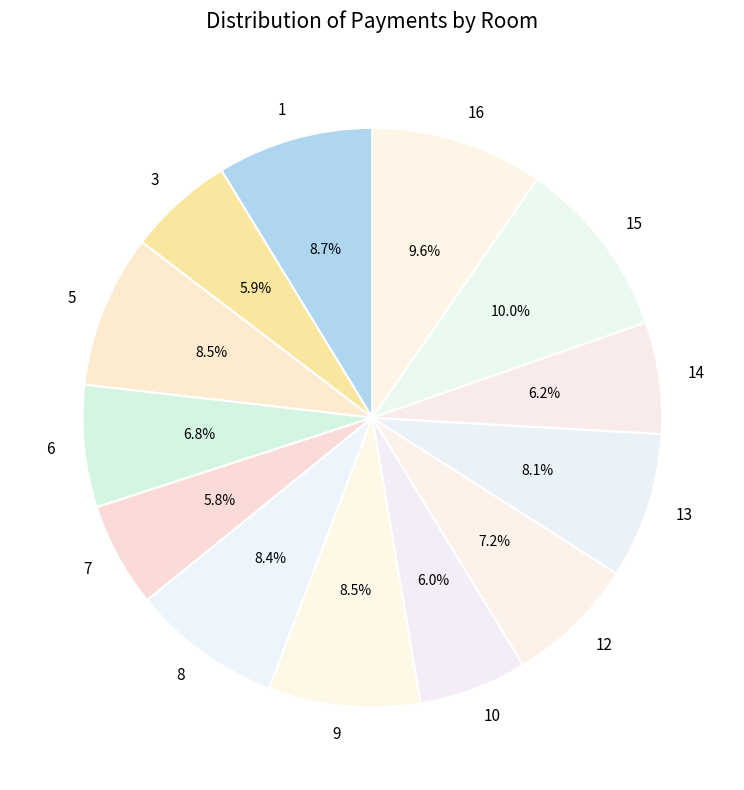

Does any single category account for the majority?

No